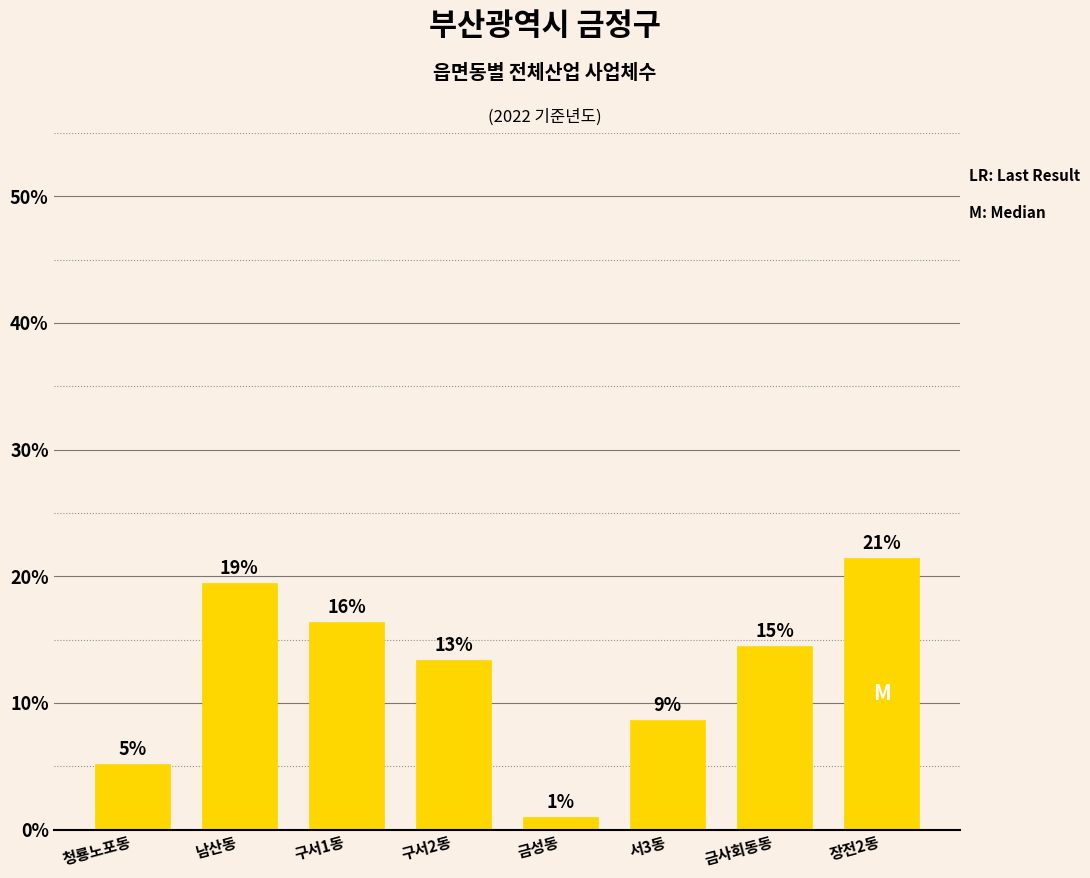

Reading right to left, extract all data points from this chart.

장전2동=21.4	금사회동동=14.5	서3동=8.7	금성동=1.0	구서2동=13.4	구서1동=16.4	남산동=19.5	청룡노포동=5.2